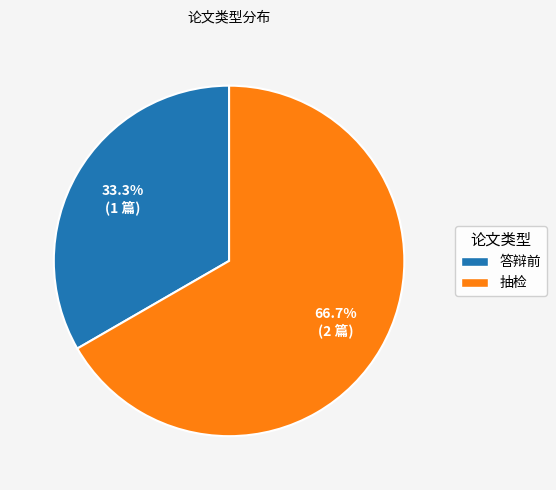

Which category has the biggest portion of the pie?

抽检